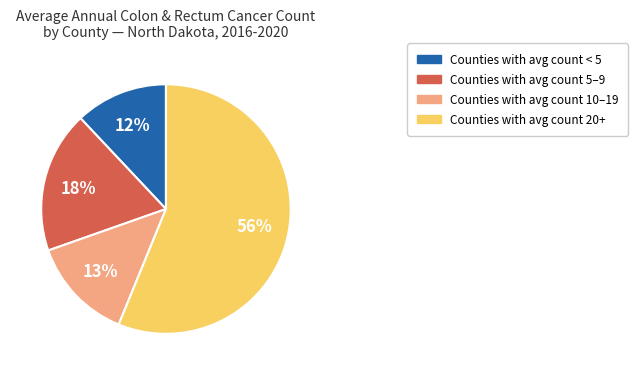

Is there any slice that represents more than half of the pie?

Yes